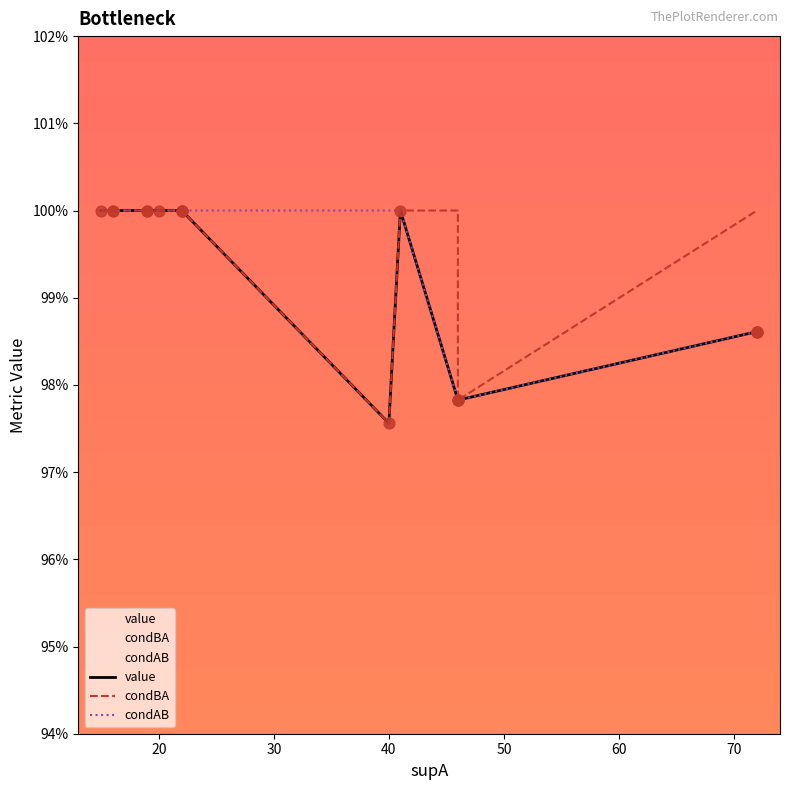

Which series contains the lowest Y value?

value